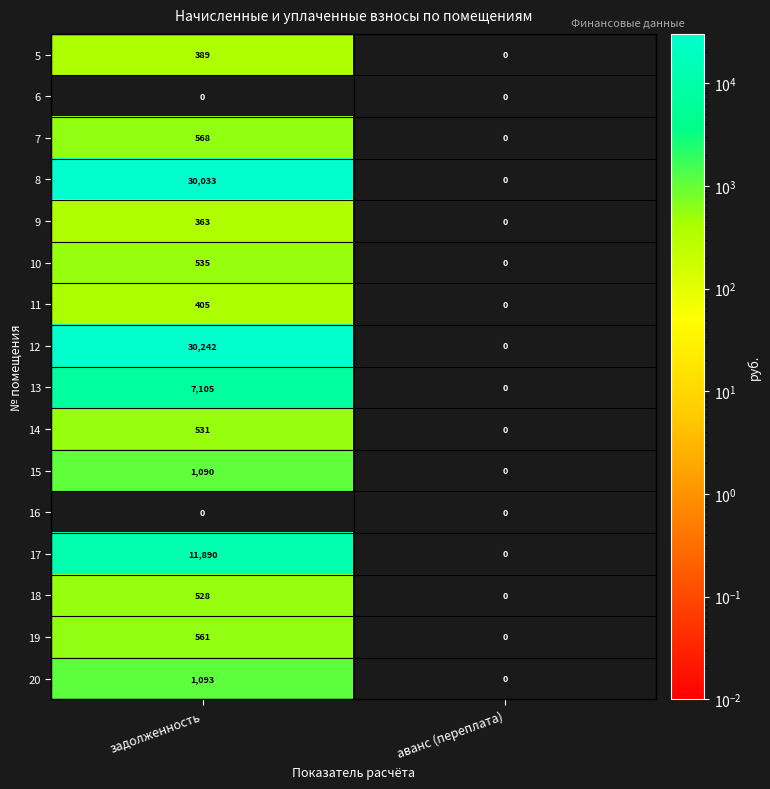

What is the total value across all series at задолженность?

85333